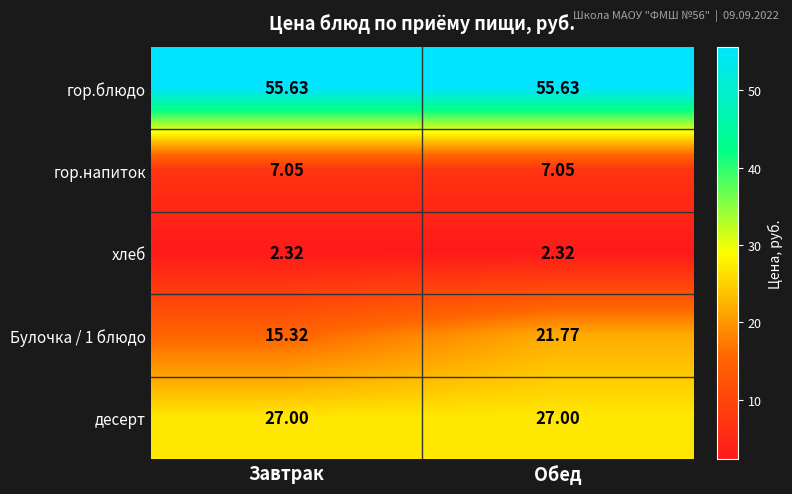

Where does the Булочка / 1 блюдо series first go above 21?

Обед